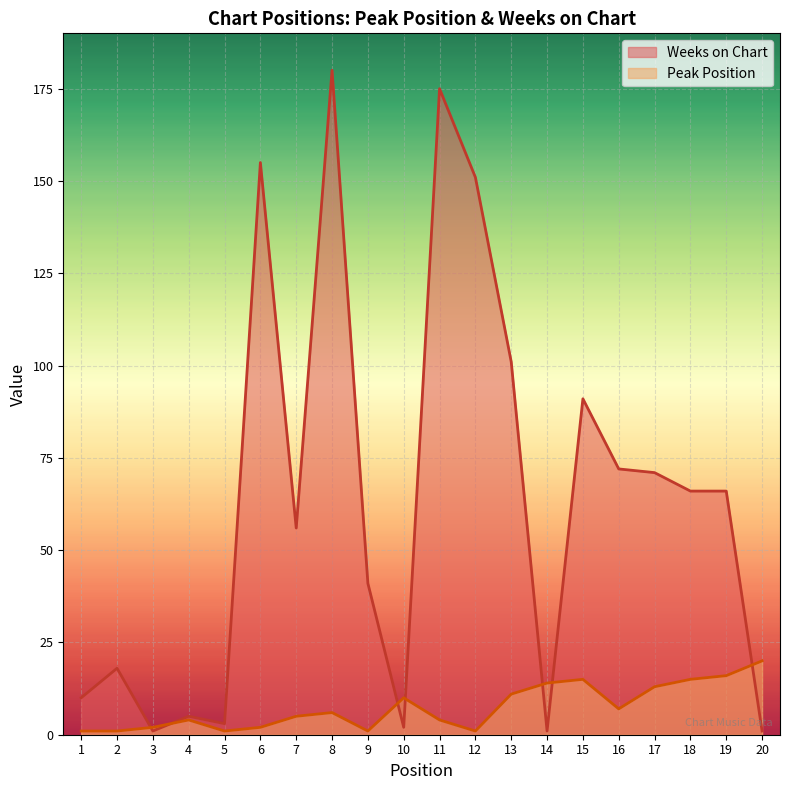

Reading left to right, list all the values displayed in this chart.

Peak Position: 1=1	2=1	3=2	4=4	5=1	6=2	7=5	8=6	9=1	10=10	11=4	12=1	13=11	14=14	15=15	16=7	17=13	18=15	19=16	20=20
Weeks on Chart: 1=10	2=18	3=1	4=5	5=3	6=155	7=56	8=180	9=41	10=2	11=175	12=151	13=101	14=1	15=91	16=72	17=71	18=66	19=66	20=1